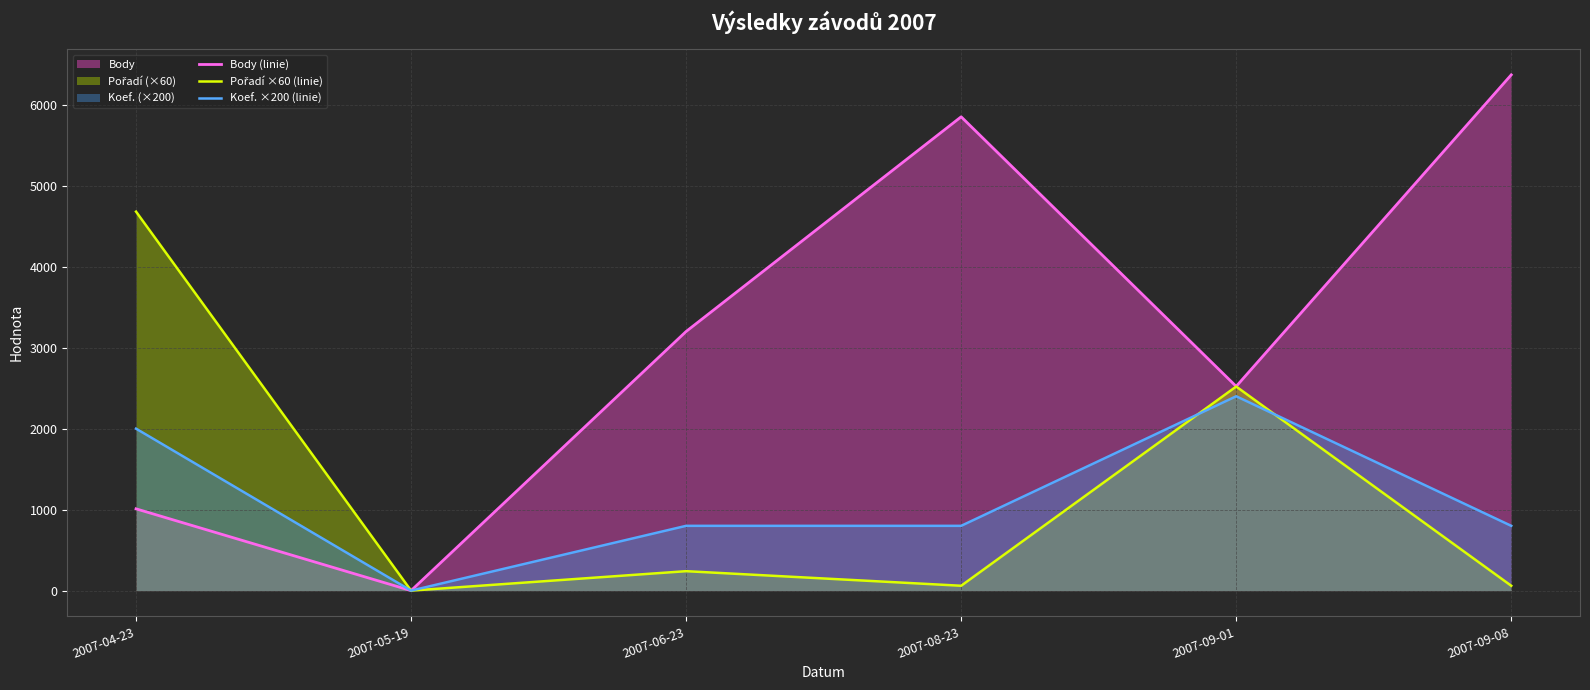

Where is the first local maximum for Pořadí ×60 (linie)?

2007-06-23